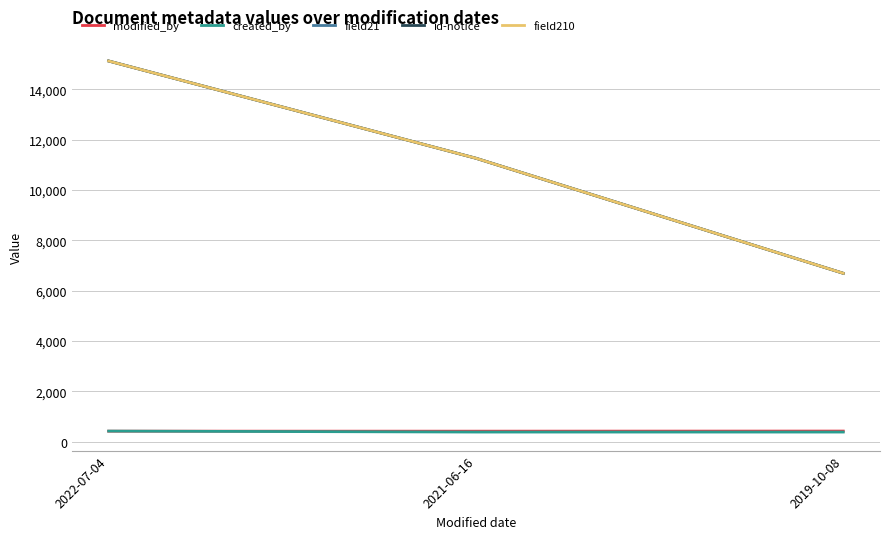

What is the difference between the maximum and minimum values in the field21 series?

8428